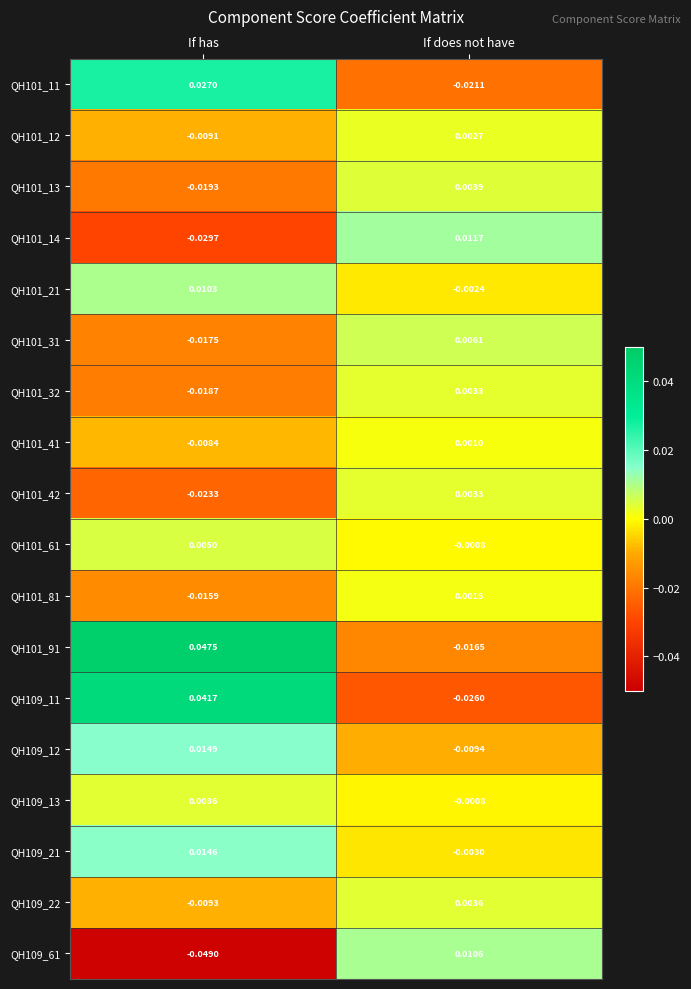

Where is QH101_91 nearest to the value 0?

If does not have